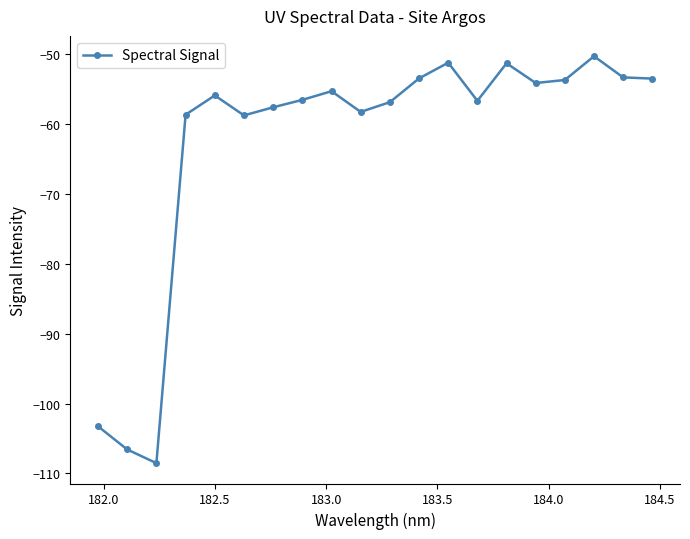

What is the maximum value shown in the chart?

-50.4